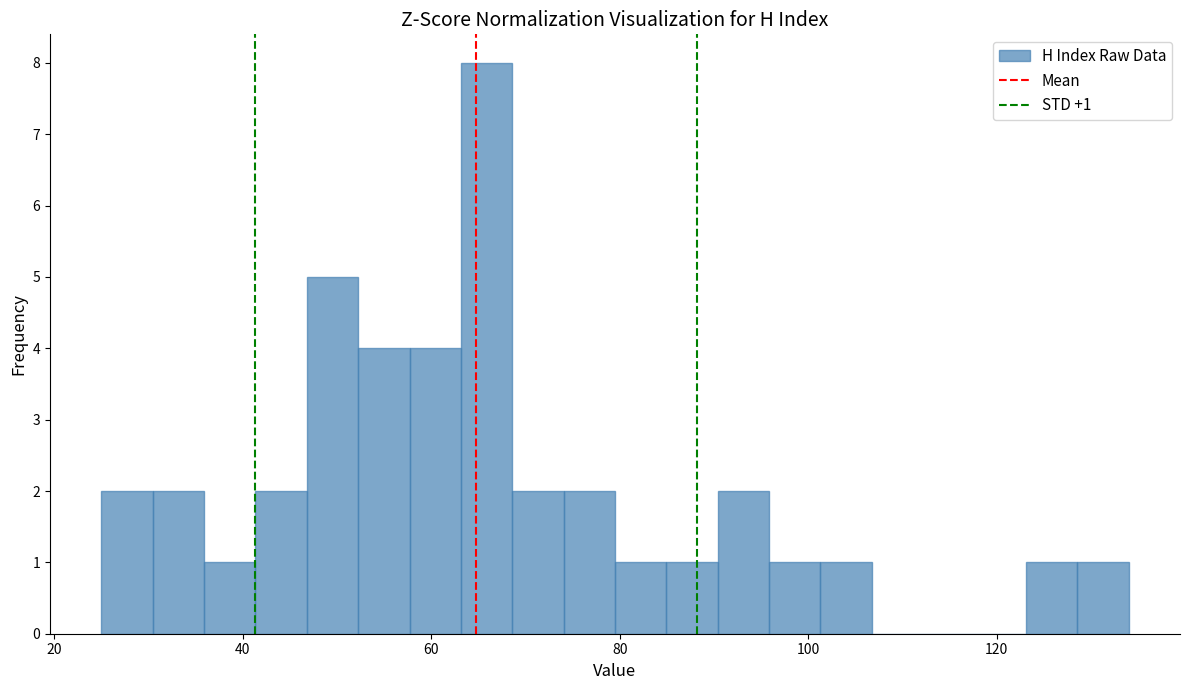

Read against the x-axis, roughly where is the centre of the tallest bar?

66